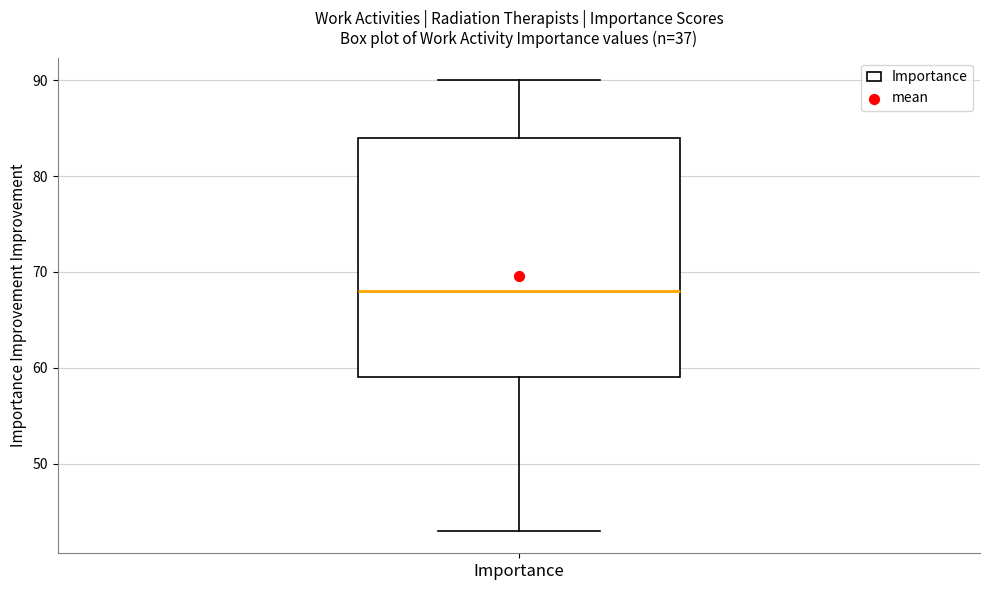

Where is the upper edge of the box for Importance on the y-axis? The values are not printed on the chart, so give them approximately, as read against the axis.

84